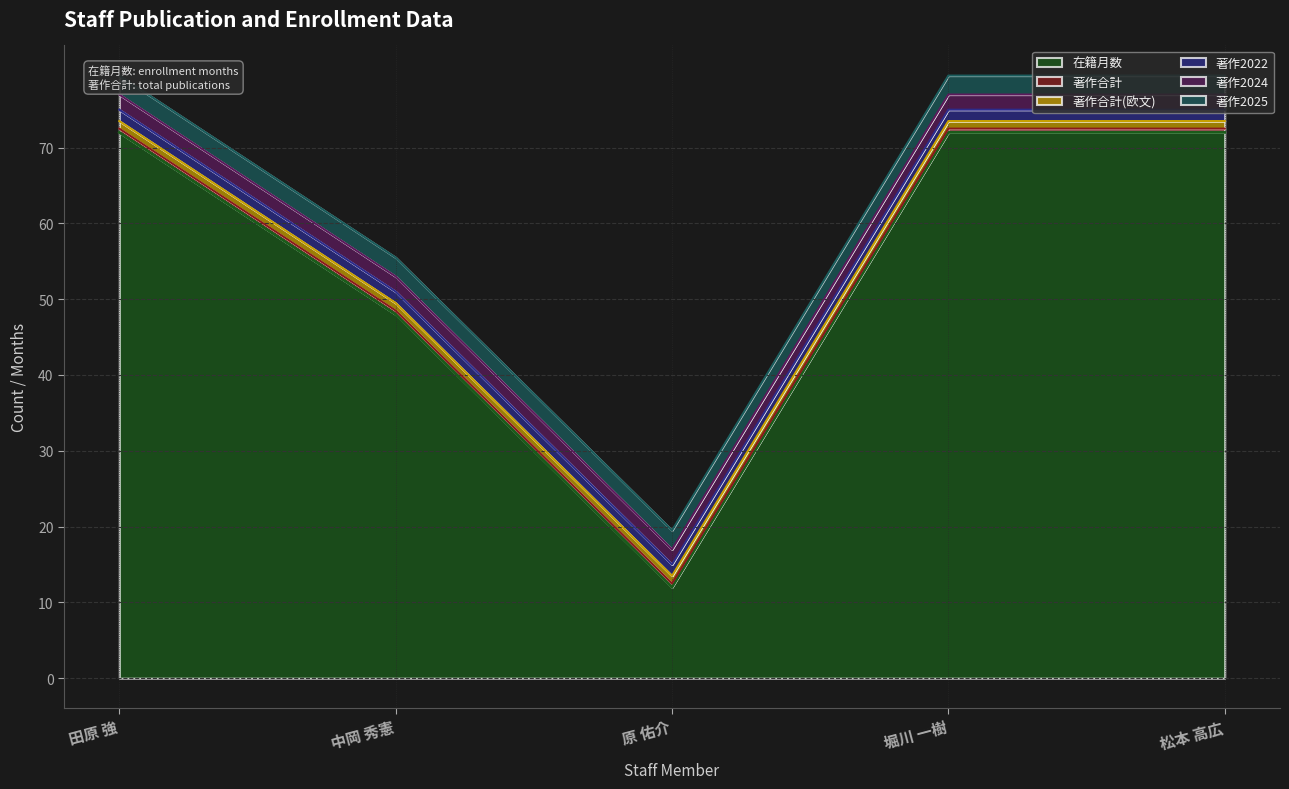

At how many categories does at least one series exceed 66?

3